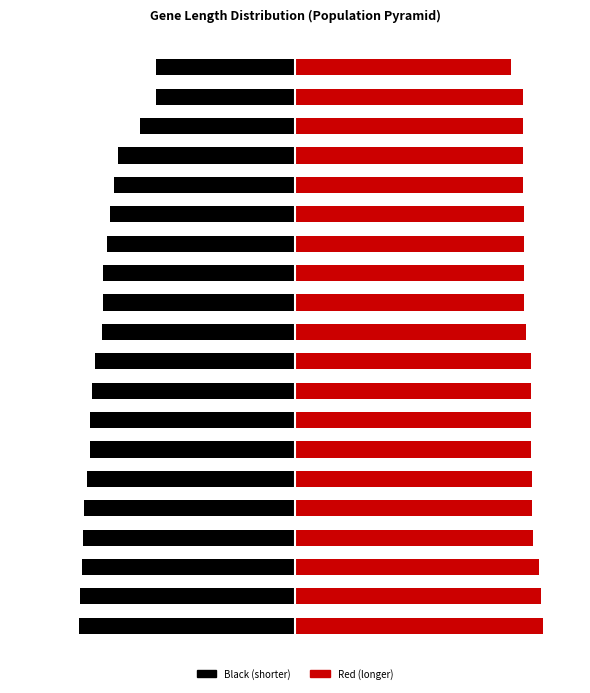

List the series in order of their overall mean, highest first.

Red, Black